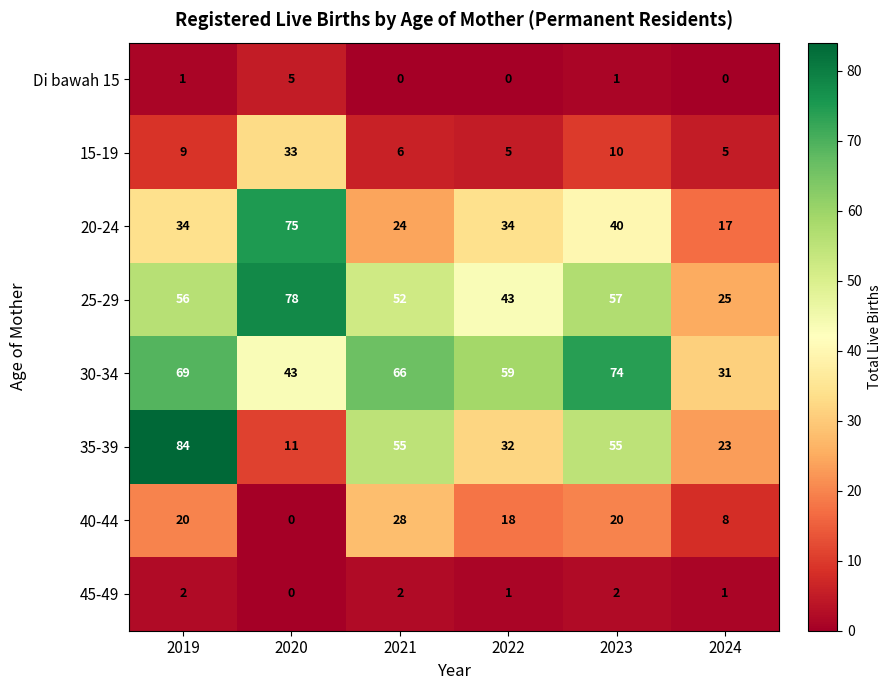

At 2024, list the series in order from largest to smallest.

30-34, 25-29, 35-39, 20-24, 40-44, 15-19, 45-49, Di bawah 15